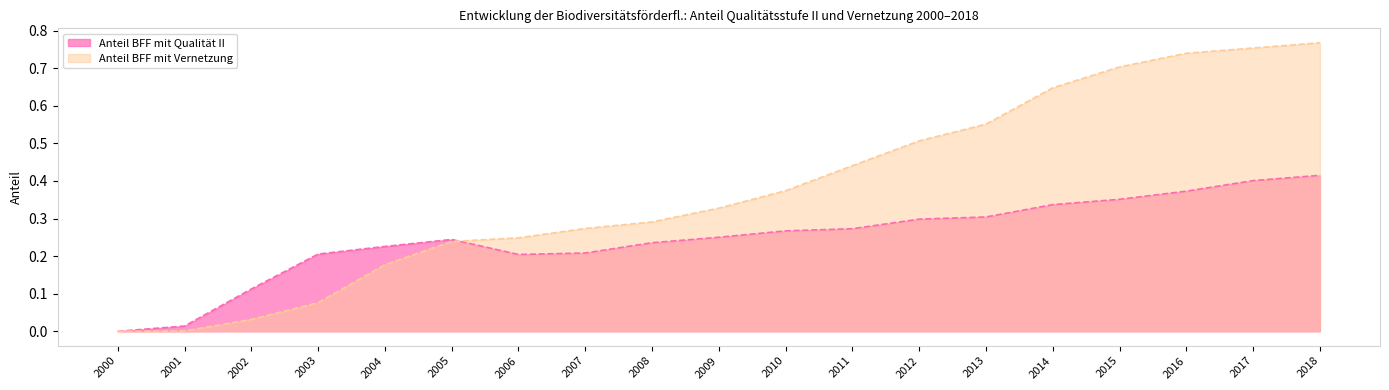

In Anteil BFF mit Qualität II, how many points are lower than both neighbors (excluding endpoints)?

1